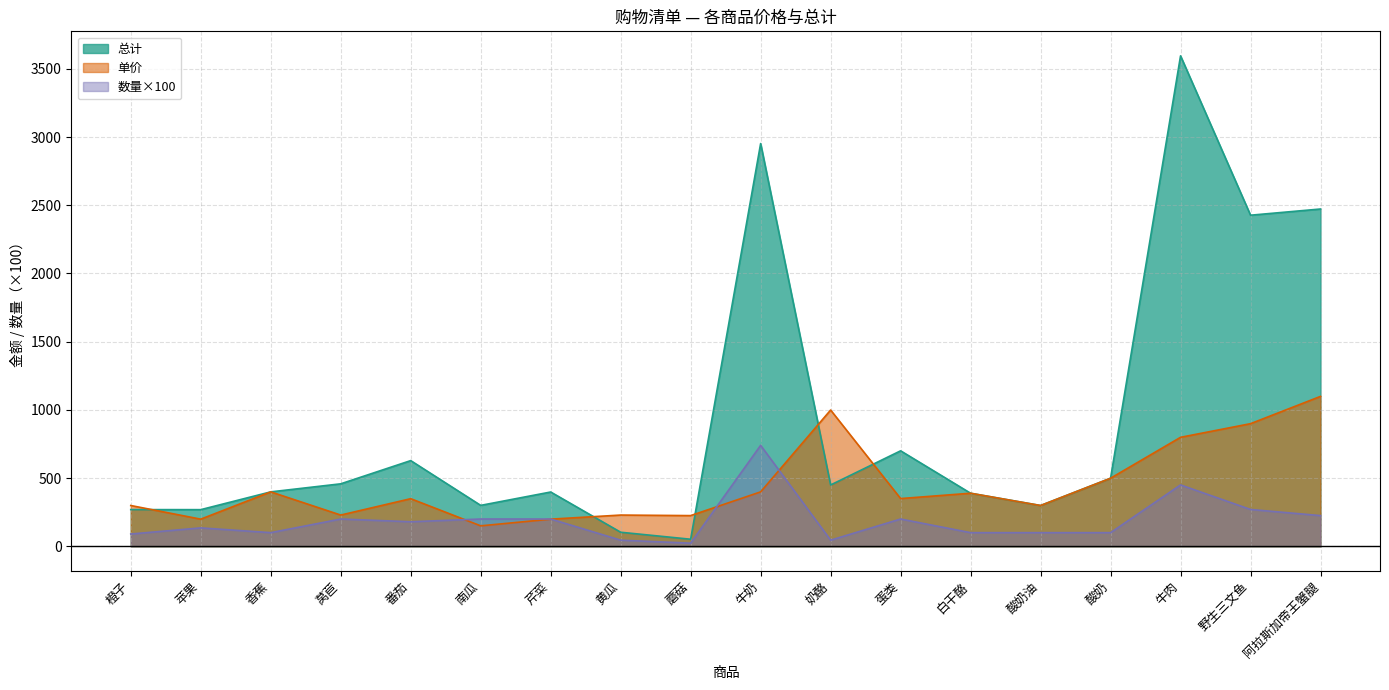

How many series are shown in this chart?

3